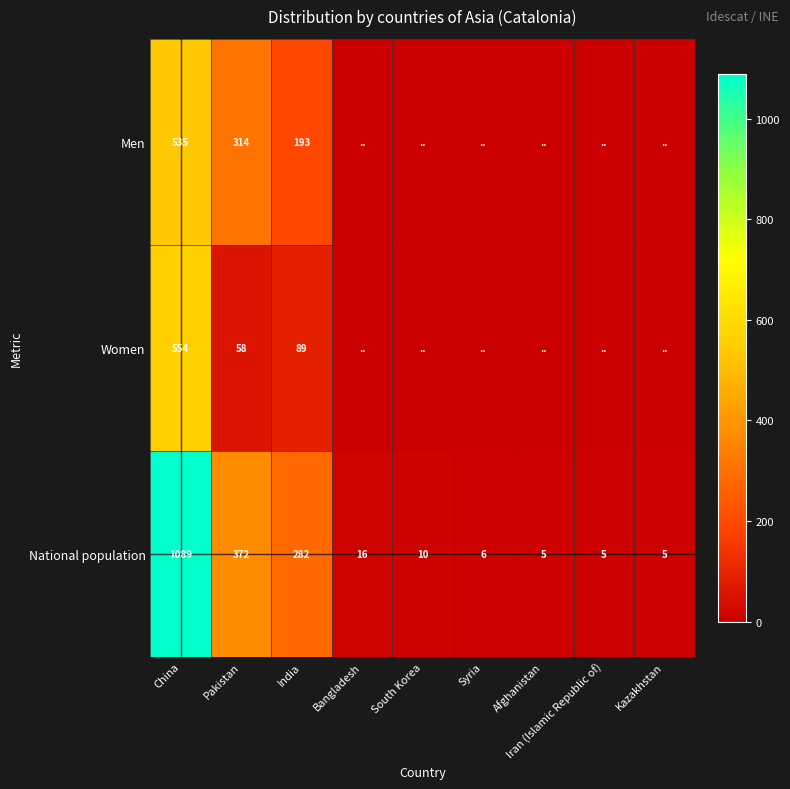

At which category is the sum across all series the highest?

China